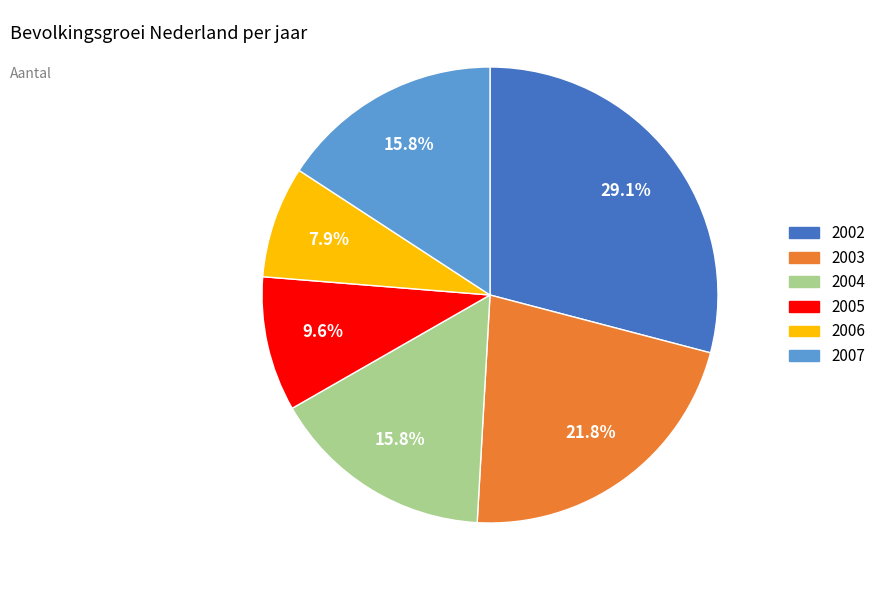

Which category has the biggest portion of the pie?

2002